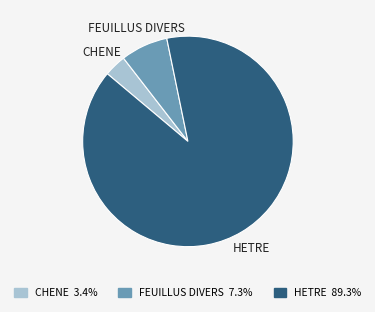

Which category has the biggest portion of the pie?

HETRE